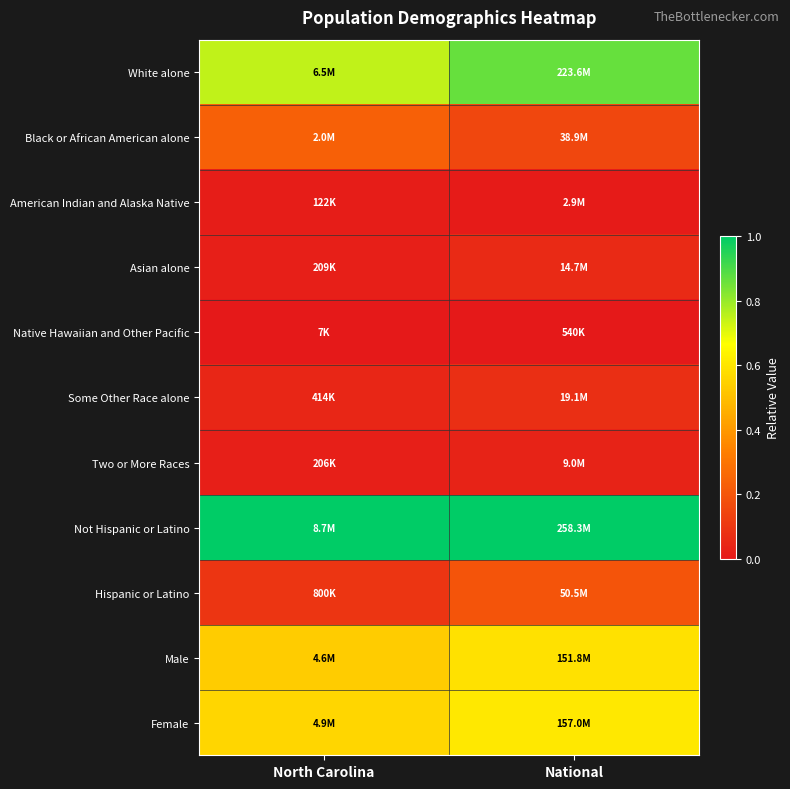

What is the total value across all series at North Carolina?

3.3